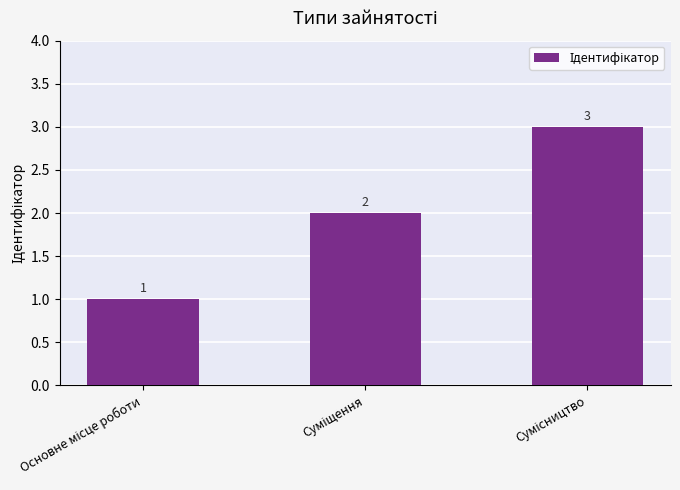

What is the value of the 2nd bar from the left?

2